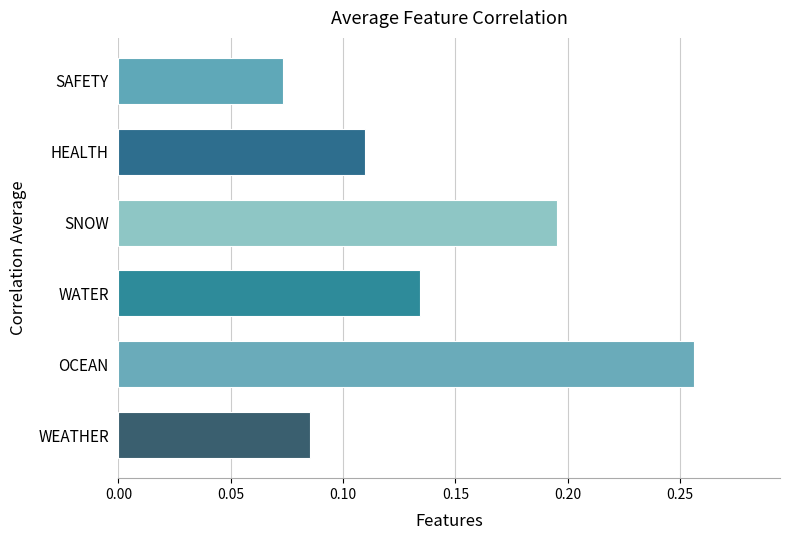

Is it true that the value at SNOW is 0.3?

False